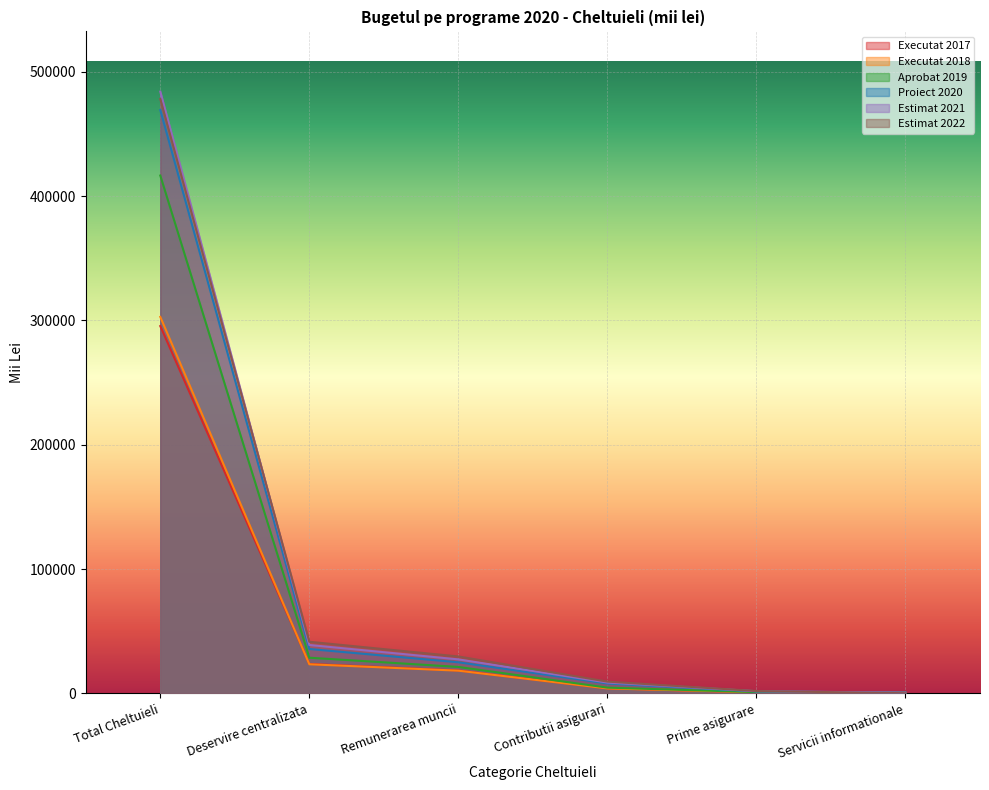

What is the lowest value of the Estimat 2022 series?

78.5